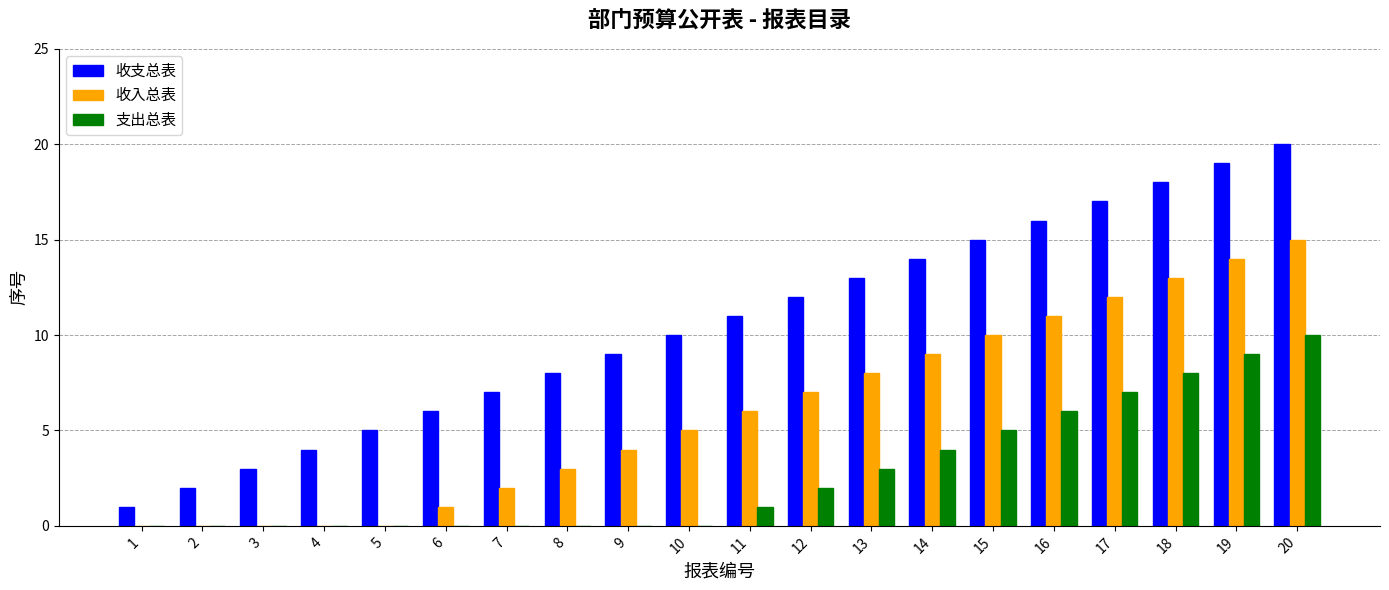

What are all the series names shown in the legend?

收支总表, 收入总表, 支出总表